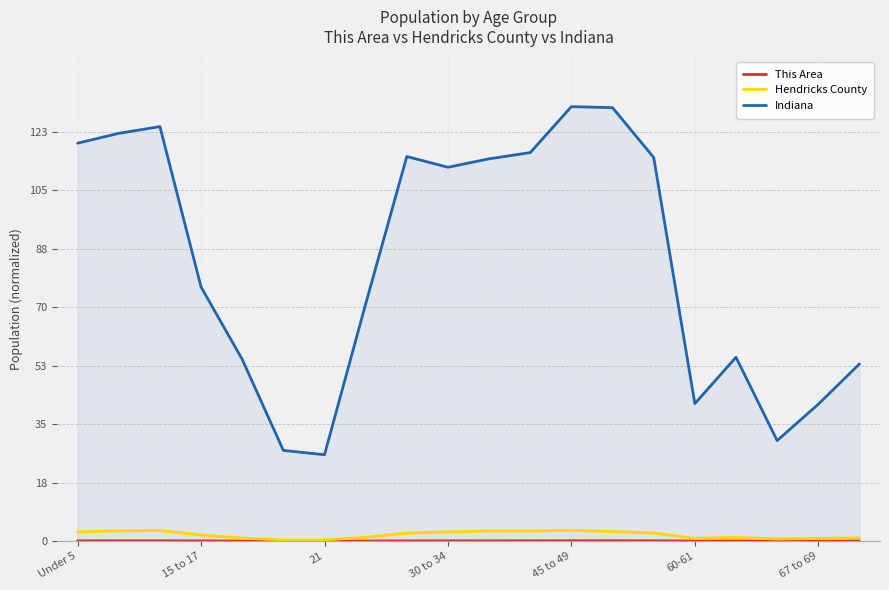

True or false: Hendricks County has more than 0 points higher than both neighbors.

True